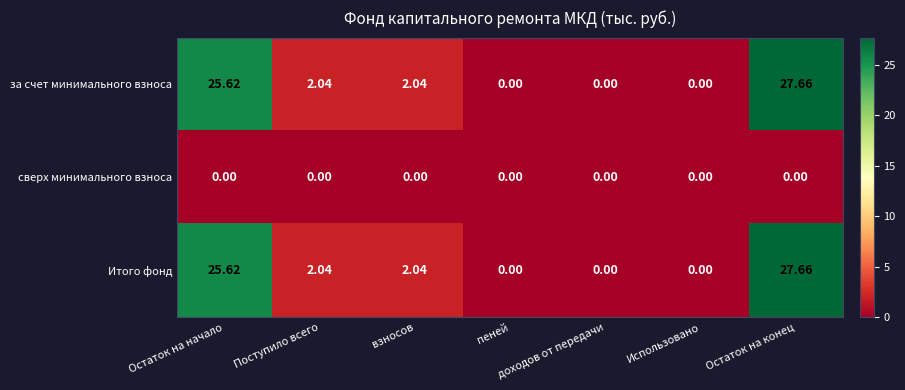

At which category is the sum across all series the highest?

Остаток на конец